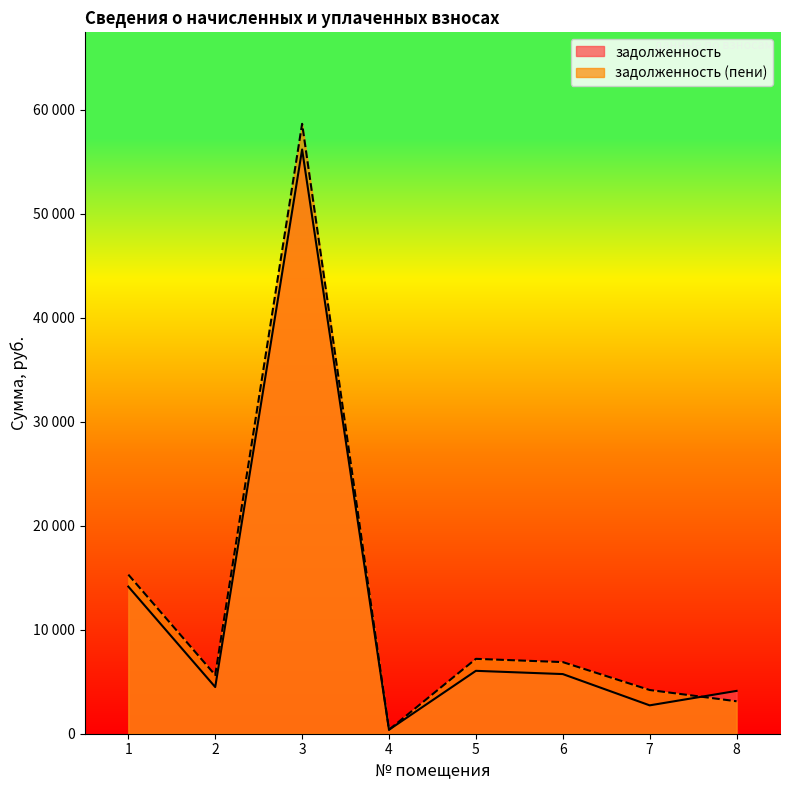

Does the chart display data point markers on the line(s)?

No